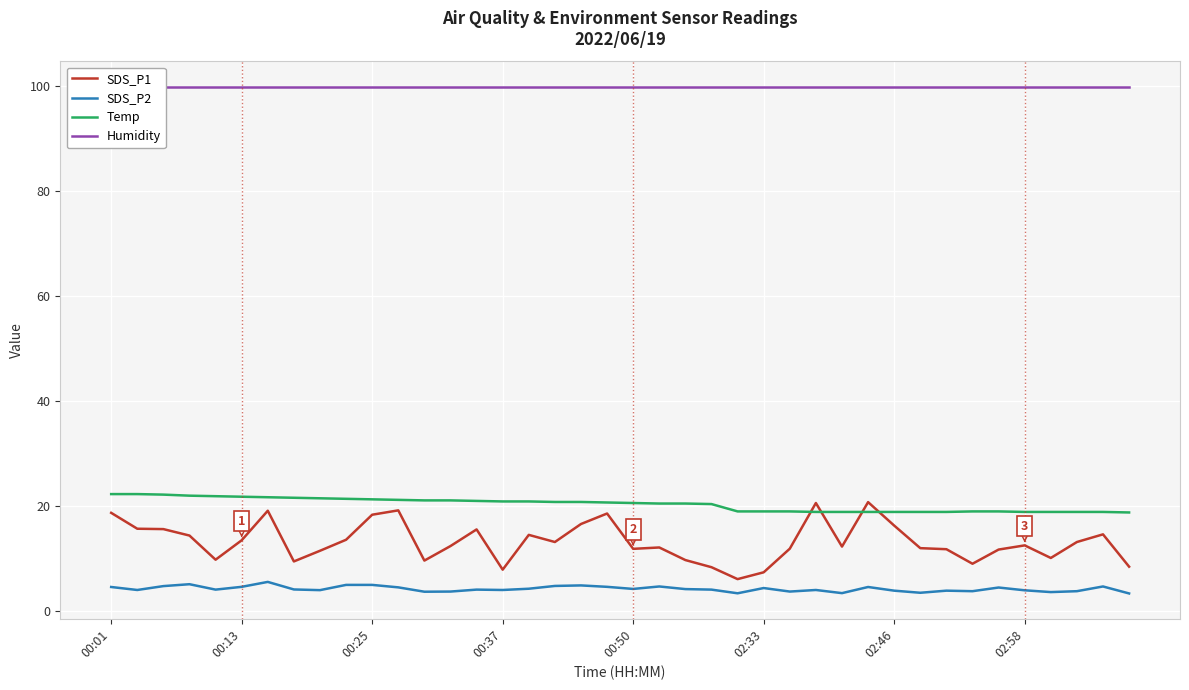

Is it true that Temp equals 20.6 at 00:50?

True